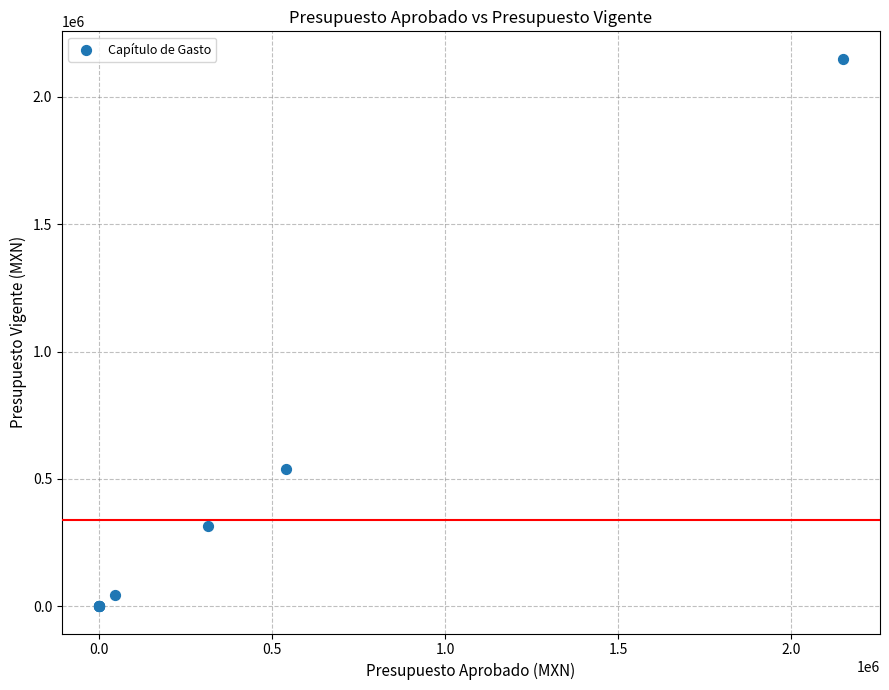

What Y value in the scatter plot is closest to 1075000?

540000